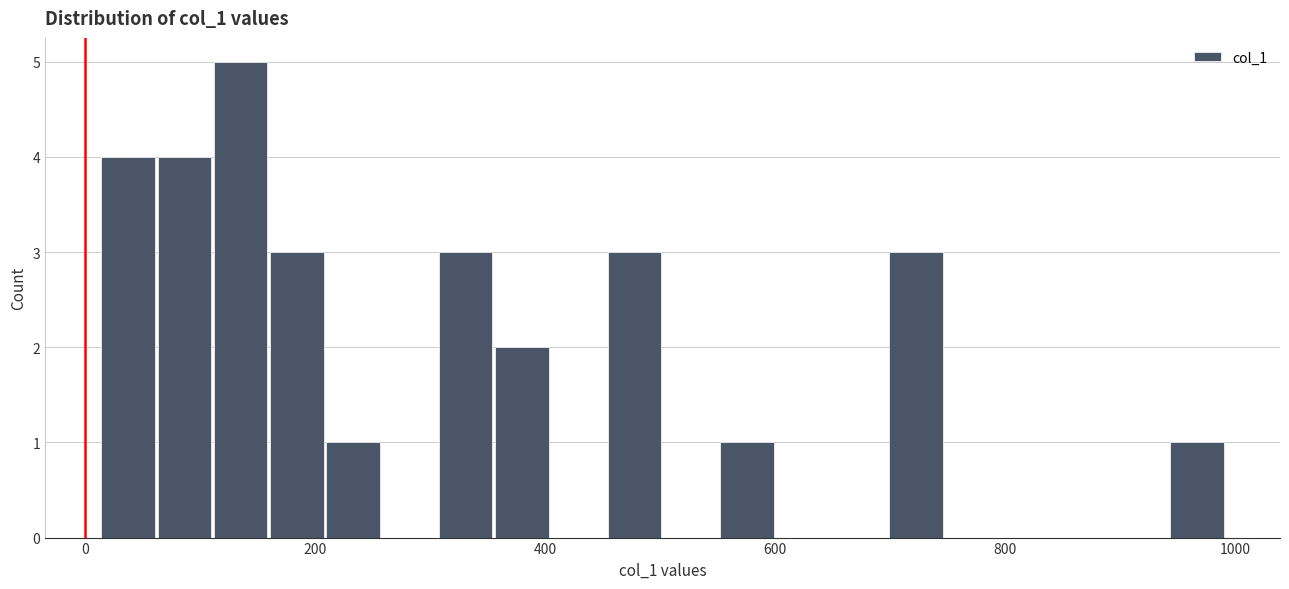

Around what value on the x-axis is the tallest bar? Give the approximate position of its centre, as read against the axis.

140